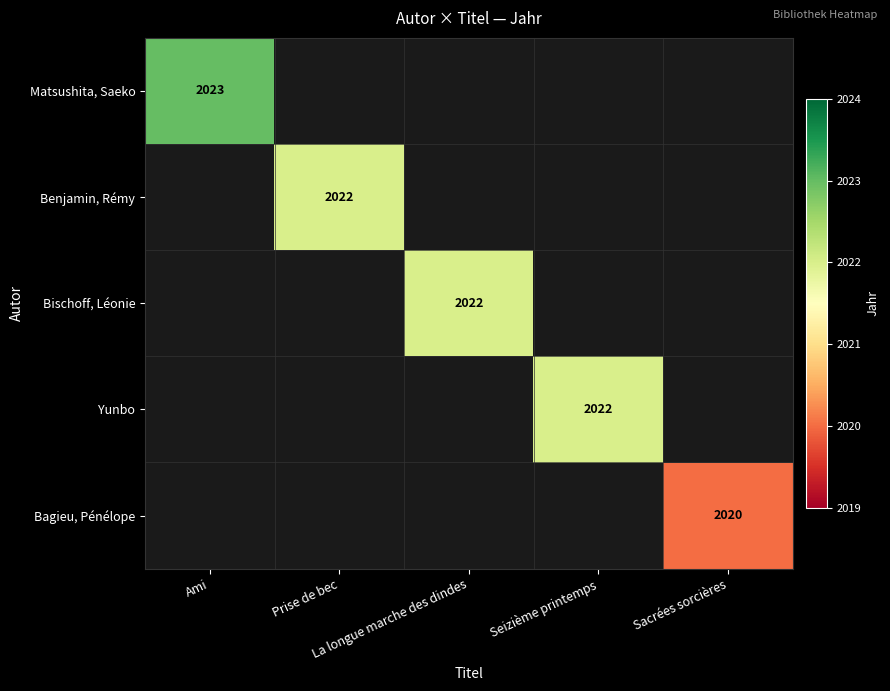

Is it true that Bischoff, Léonie equals 2022.0 at La longue marche des dindes?

True